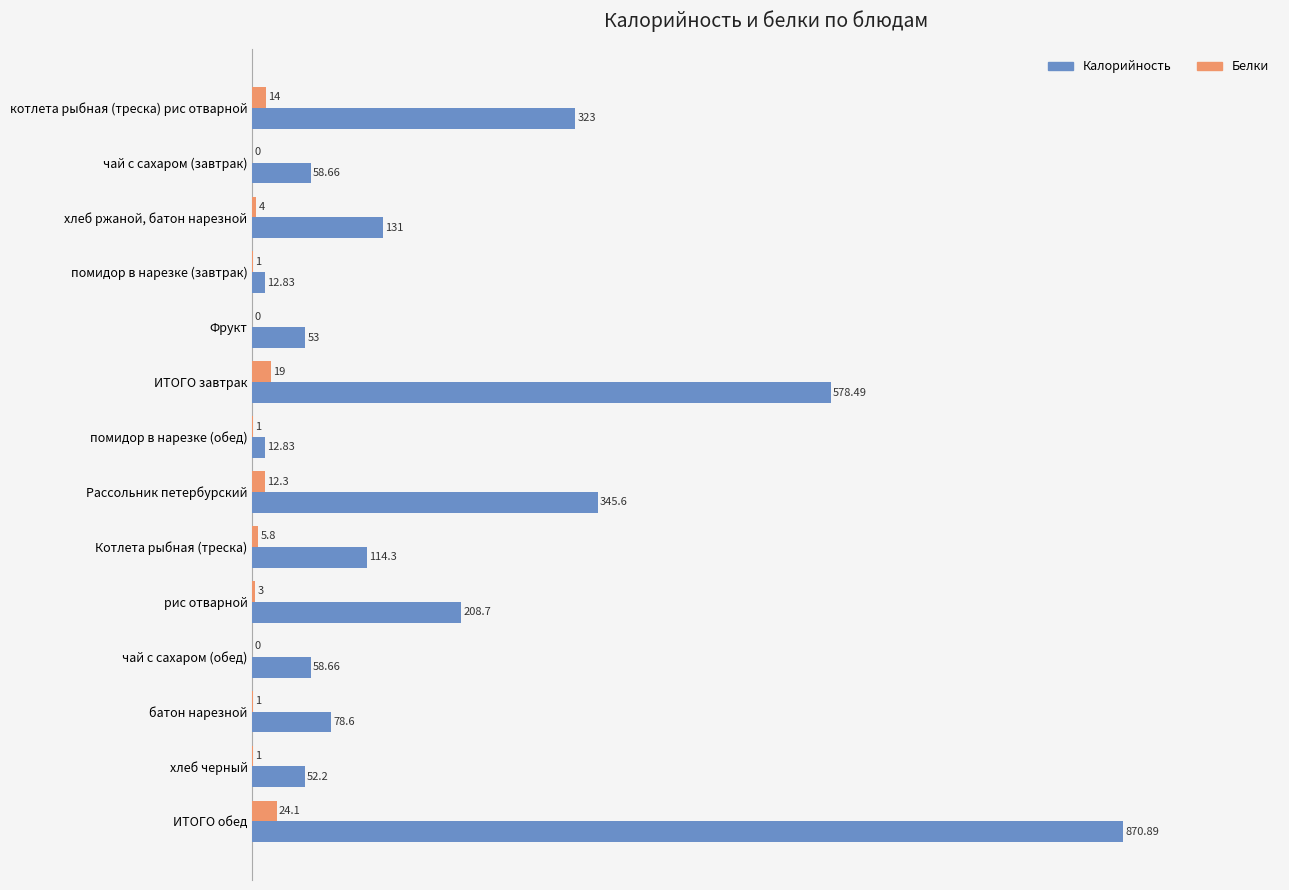

Between чай с сахаром (завтрак) and батон нарезной, which series saw the biggest shift?

Калорийность